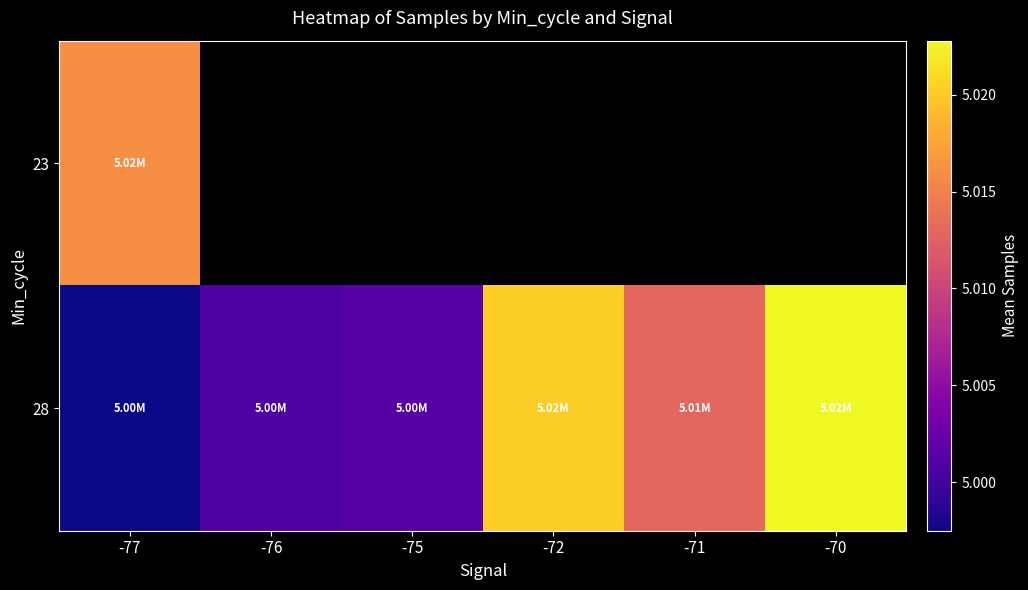

At which category is the sum across all series the highest?

-77